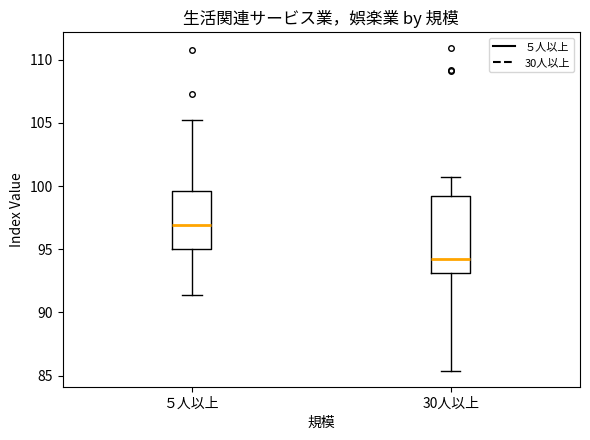

Reading left to right, read every box against the y-axis: the position of its median line, the range the box covers, and the ends of its whiskers. The values are not printed on the chart, so give them approximately, as read against the axis.

５人以上: median 97.0, box 95.0 to 99.5, whiskers 91.5 to 105.0
30人以上: median 94.0, box 93.0 to 99.0, whiskers 85.5 to 100.5